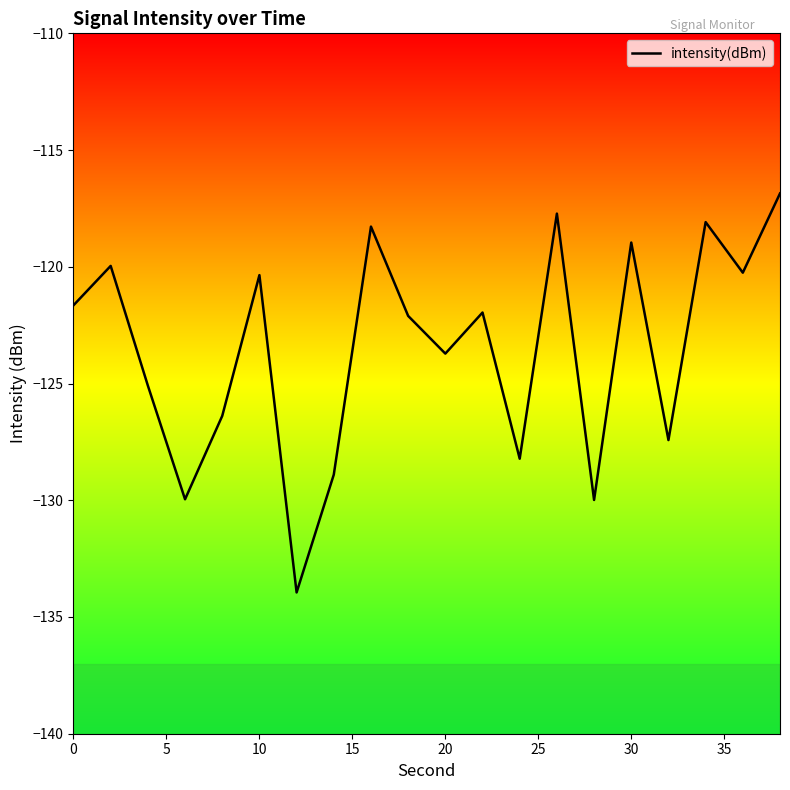

What is the maximum value shown in the chart?

-116.9